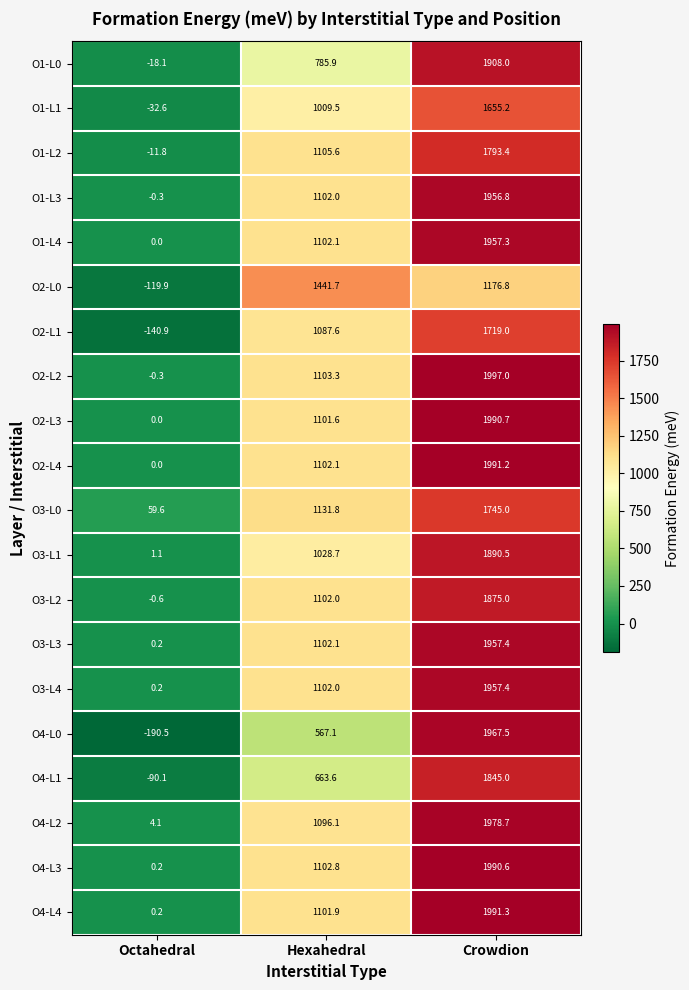

What is the sum of the O1-L3 values at Hexahedral and Octahedral?

1101.7